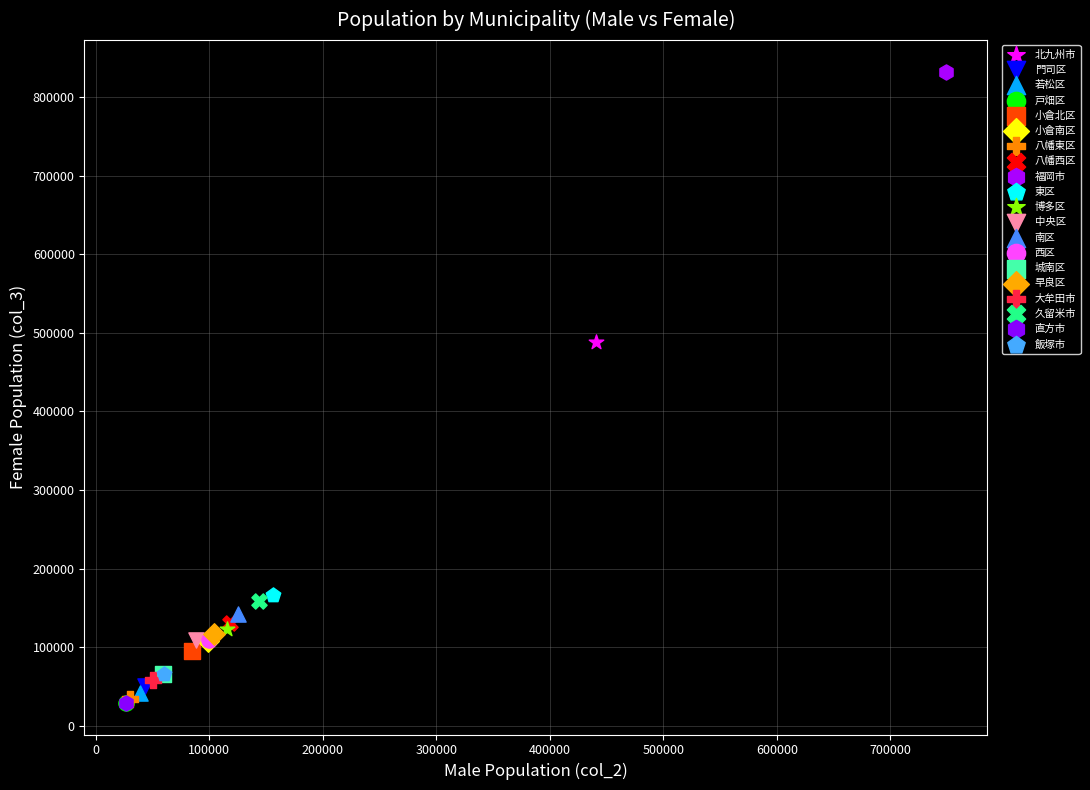

What are all the series names shown in the legend?

北九州市, 門司区, 若松区, 戸畑区, 小倉北区, 小倉南区, 八幡東区, 八幡西区, 福岡市, 東区, 博多区, 中央区, 南区, 西区, 城南区, 早良区, 大牟田市, 久留米市, 直方市, 飯塚市